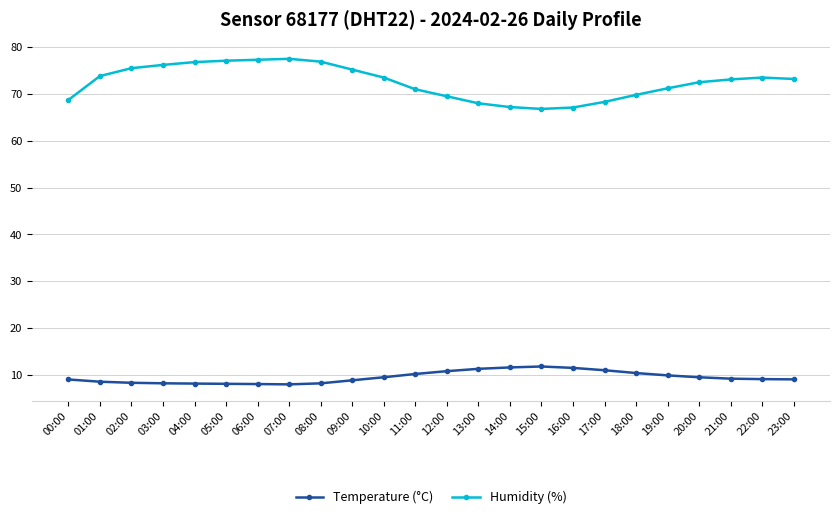

True or false: Temperature (°C) and Humidity (%) cross at least once.

False